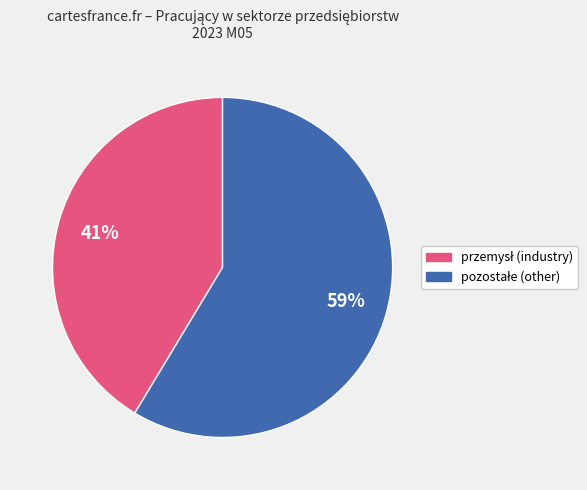

Is there any slice that represents more than half of the pie?

Yes